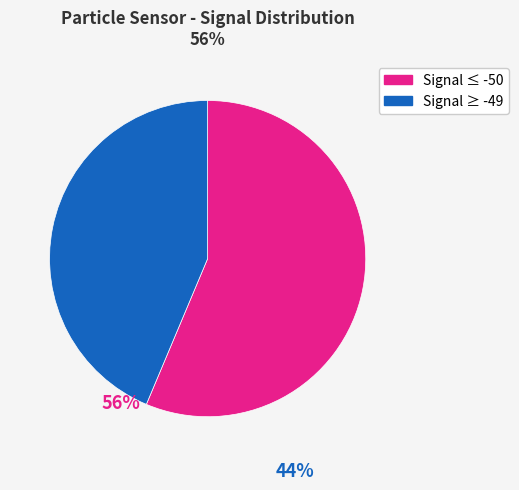

Does any single category account for the majority?

Yes